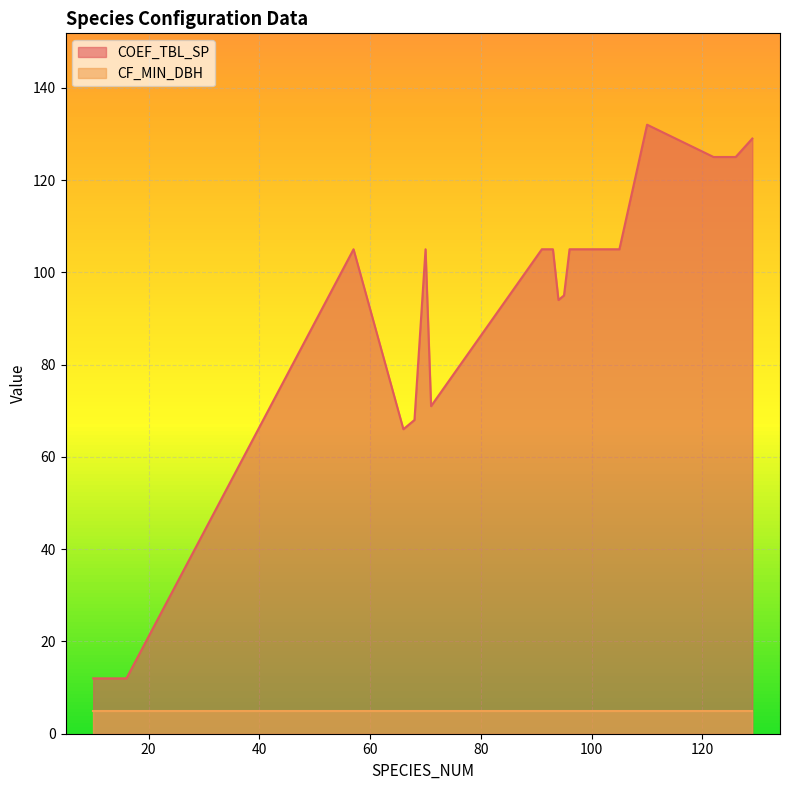

What is the difference between the maximum and minimum values?

120